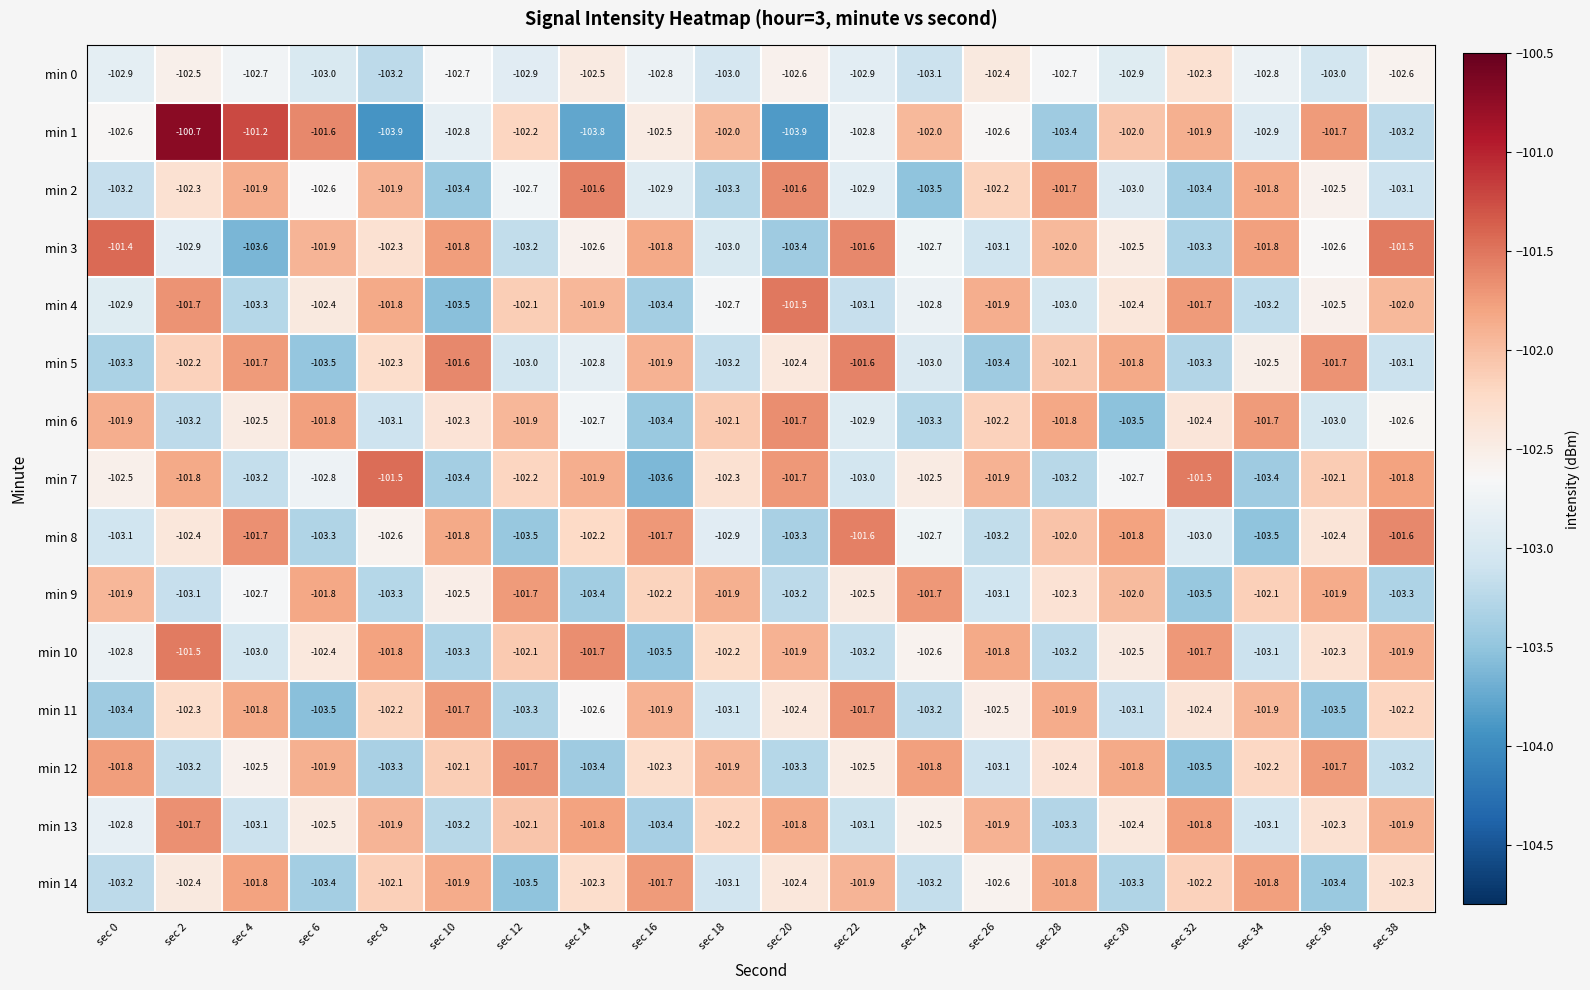

At how many categories does at least one series exceed -102?

20